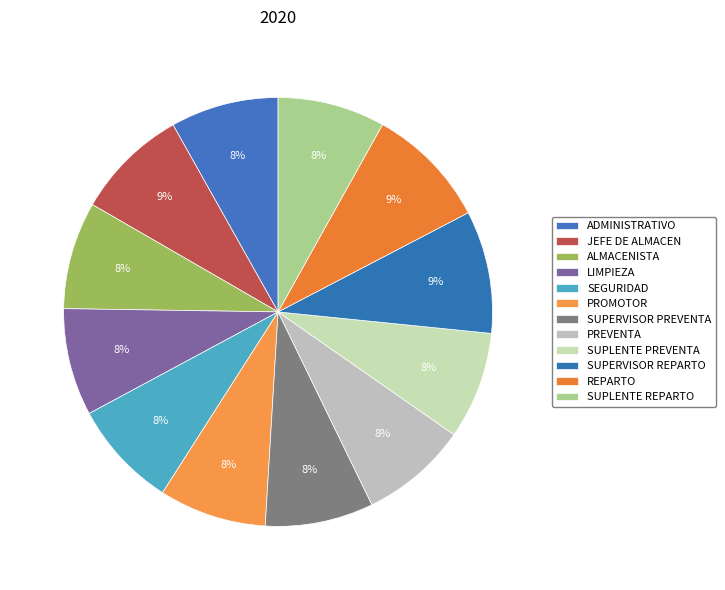

Count the number of slices in the pie.

12